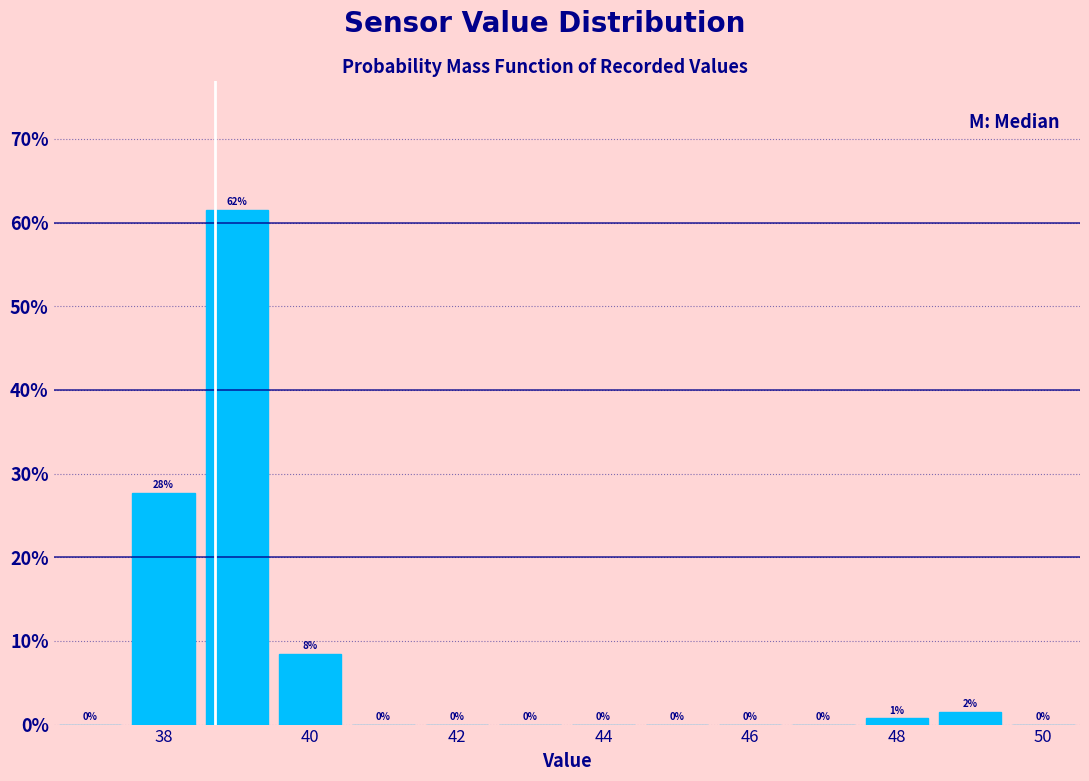

Which range on the x-axis has the tallest bar?

38.5 to 39.5